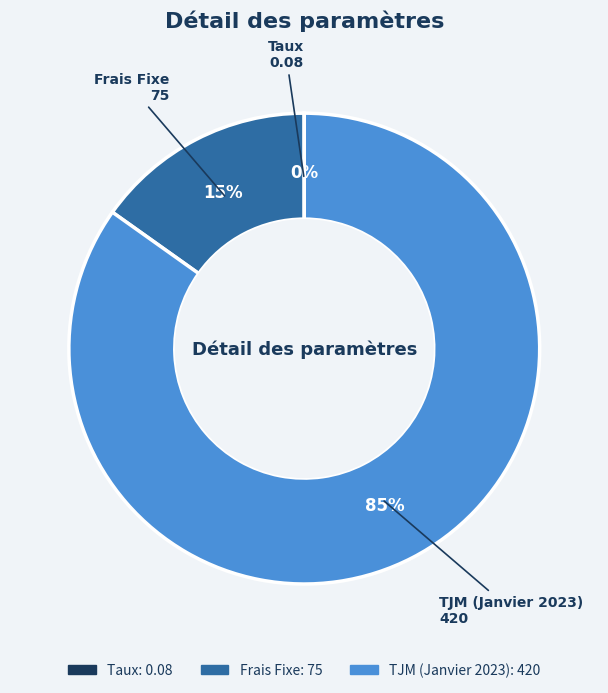

To the nearest percent, what portion does Frais Fixe represent?

15%